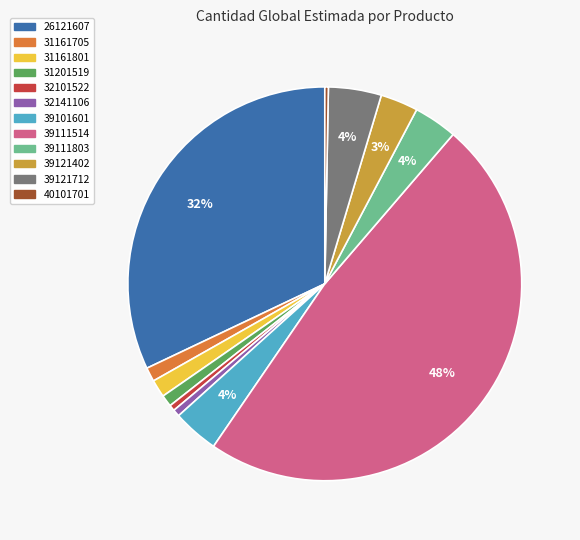

Approximately how many times larger is the value at 39121712 compared to 26121607?

0.1